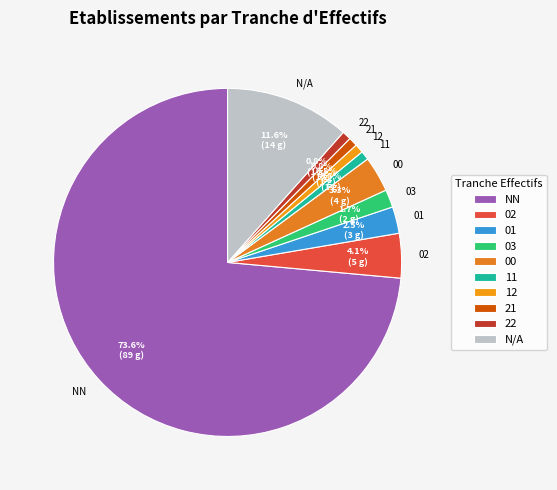

Which has a higher value, 01 or NN?

NN